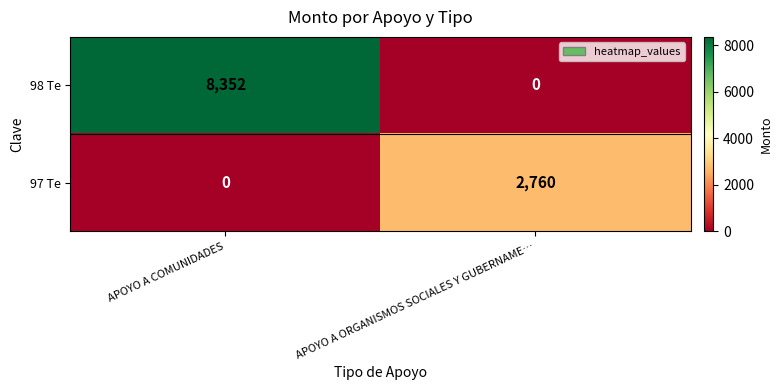

Where is 97 Te nearest to the value 1380?

APOYO A COMUNIDADES